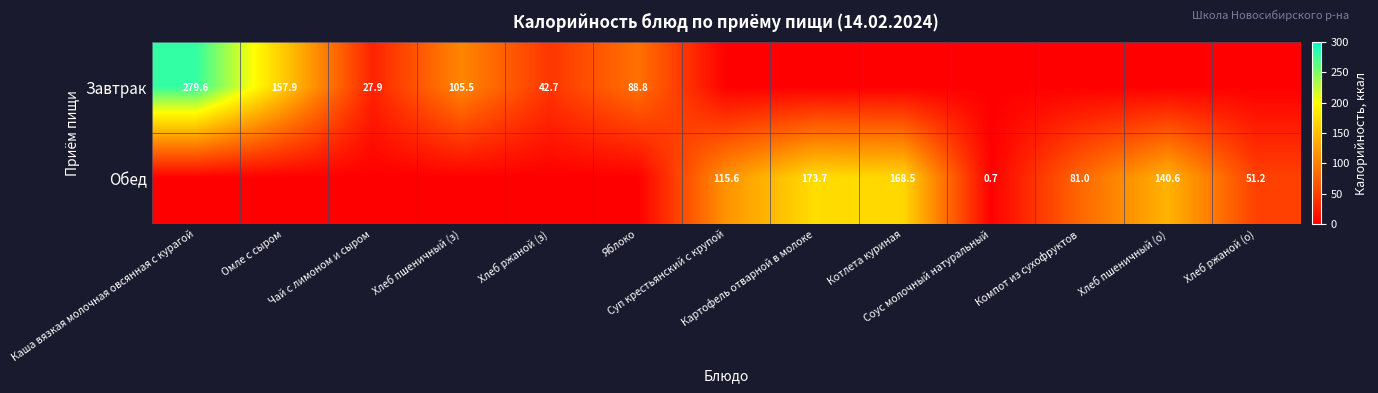

What is the difference between the maximum and minimum values in the Завтрак series?

279.6